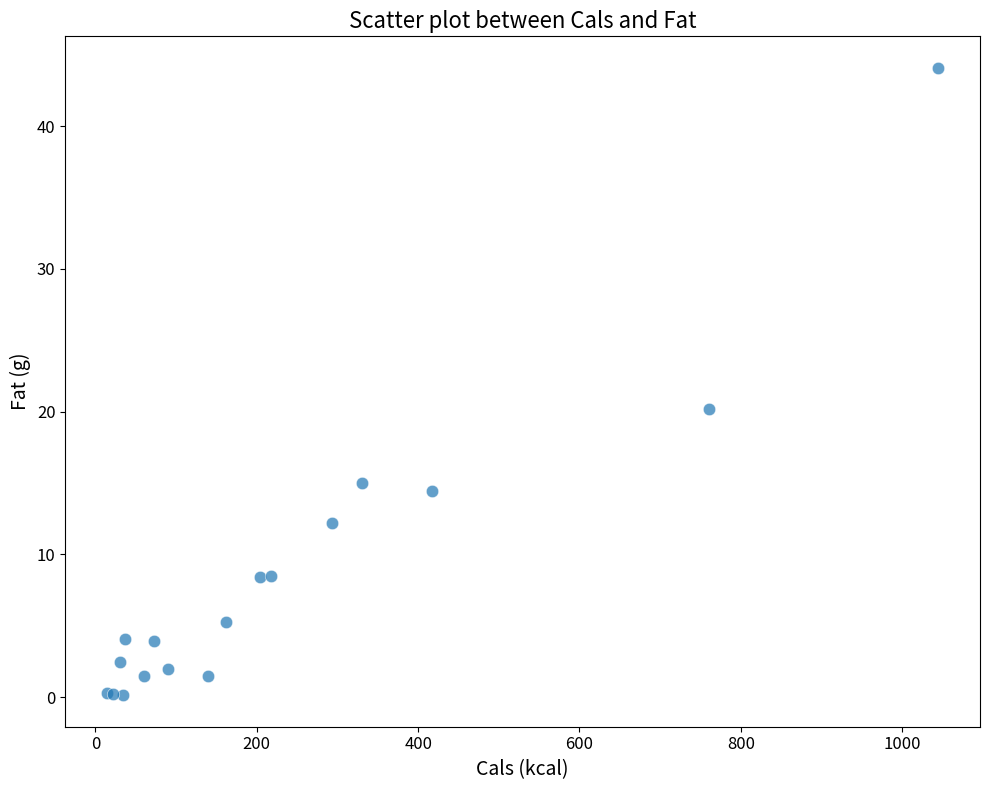

What Y value in the scatter plot is closest to 22?

20.2